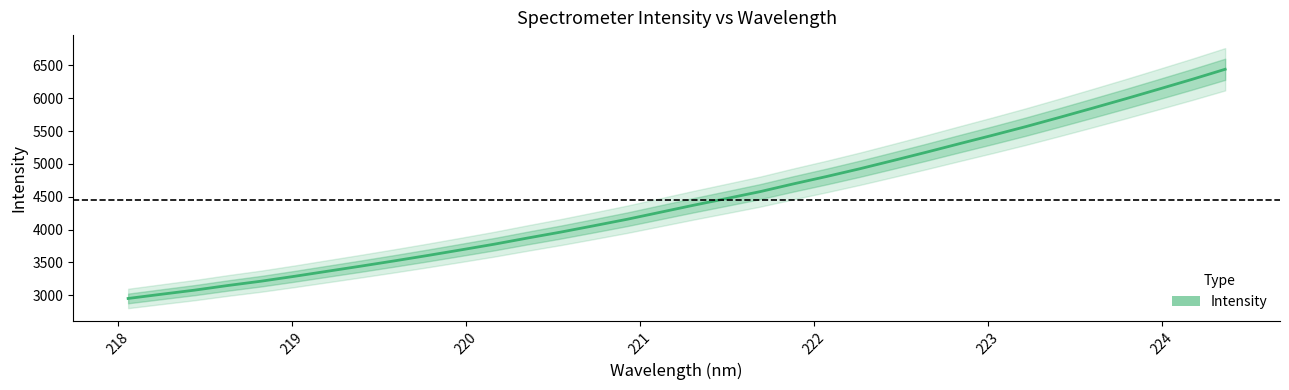

What is the label of the 30th point from the right?

221